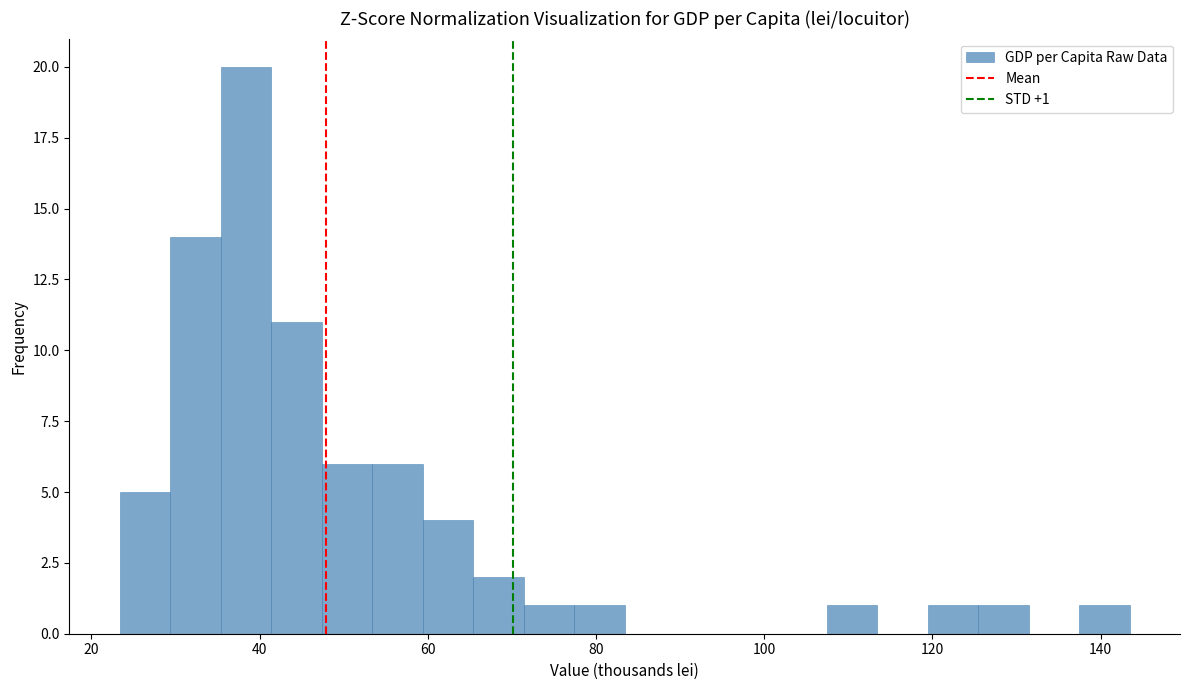

Around what value on the x-axis is the tallest bar? Give the approximate position of its centre, as read against the axis.

38